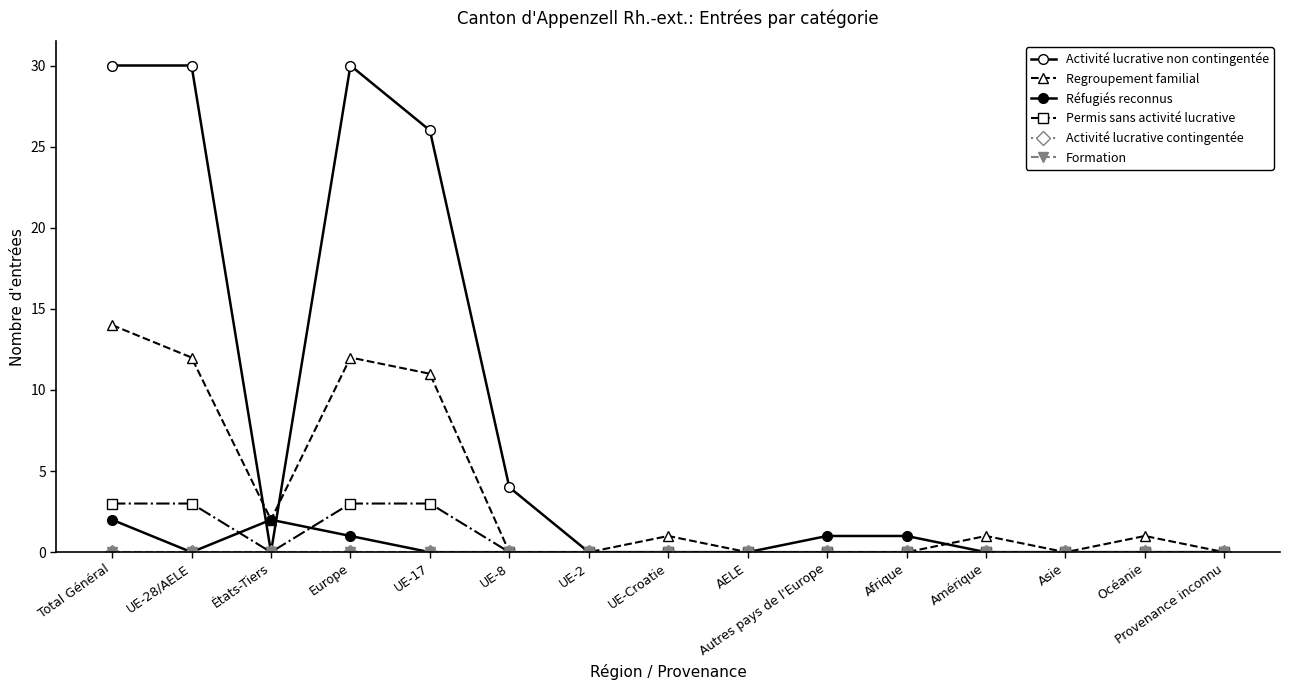

In Activité lucrative non contingentée, how many points are higher than both neighbors (excluding endpoints)?

1